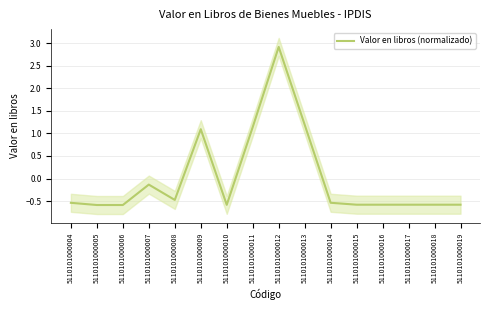

At which category does the data reach its first local valley?

5110101000008